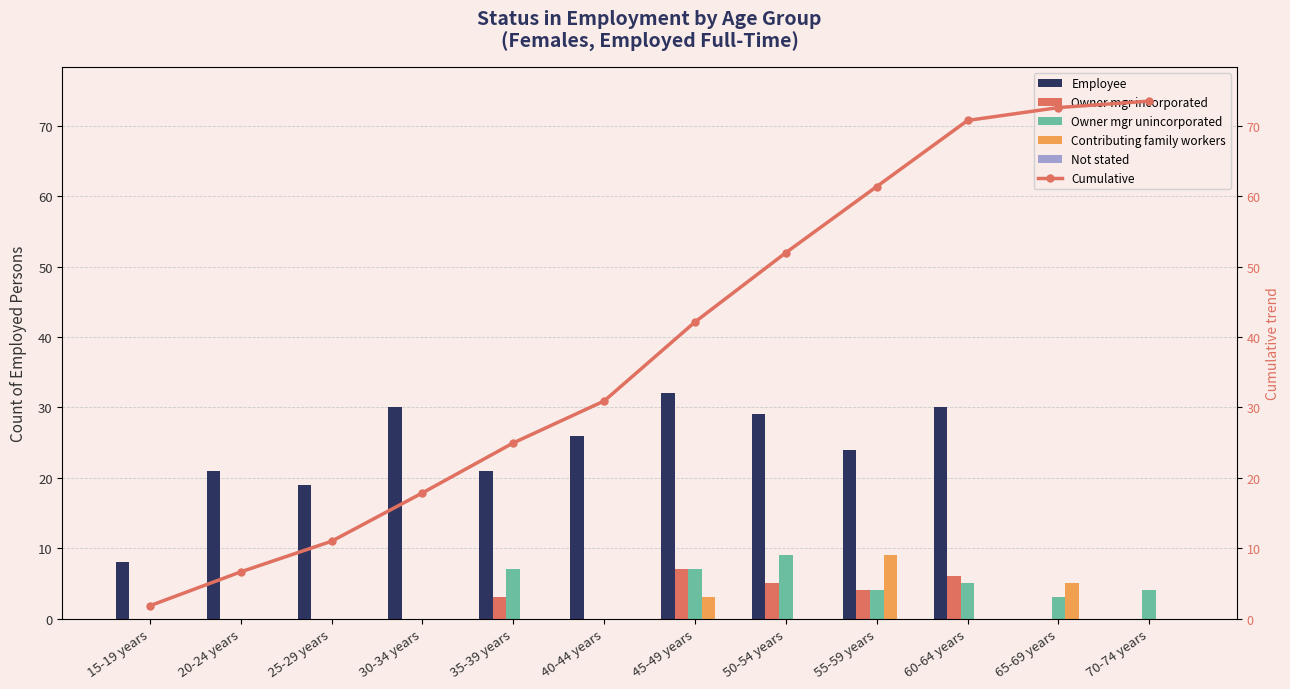

Rank the categories by Contributing family workers value from lowest to highest.

15-19 years, 20-24 years, 25-29 years, 30-34 years, 35-39 years, 40-44 years, 50-54 years, 60-64 years, 70-74 years, 45-49 years, 65-69 years, 55-59 years